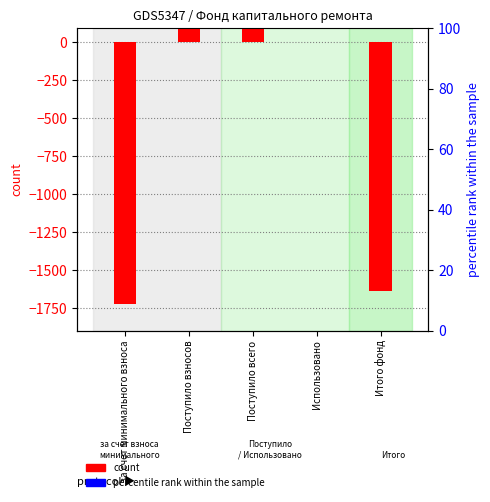

At which category is the sum across all series the highest?

Поступило взносов